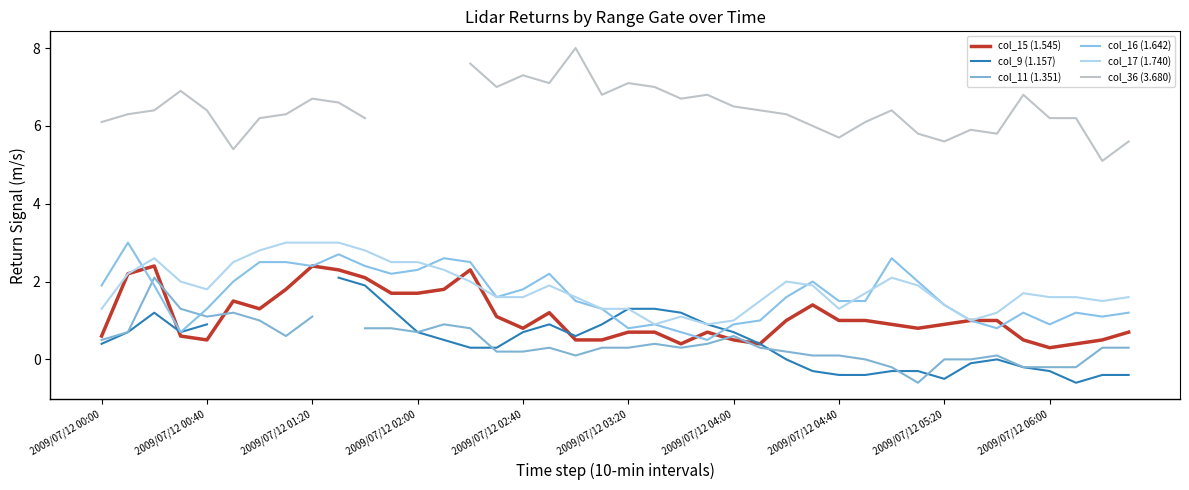

True or false: col_36 (3.680) has a value of 5.8 at 31.

True